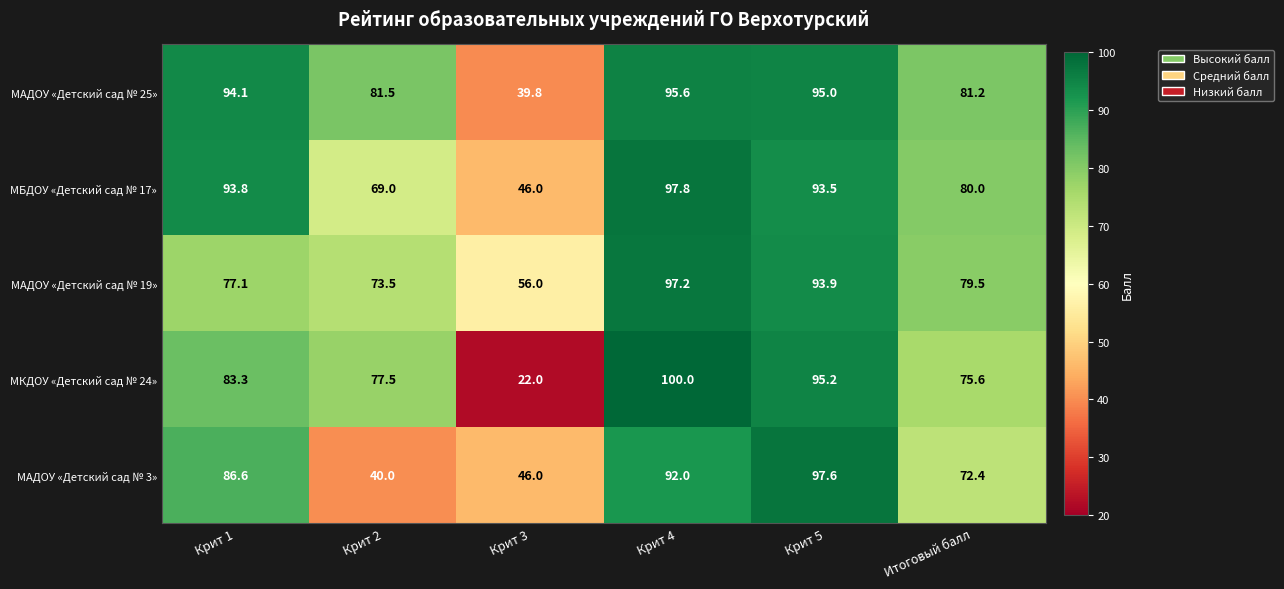

Where is МБДОУ «Детский сад № 17» nearest to the value 71?

Крит 2